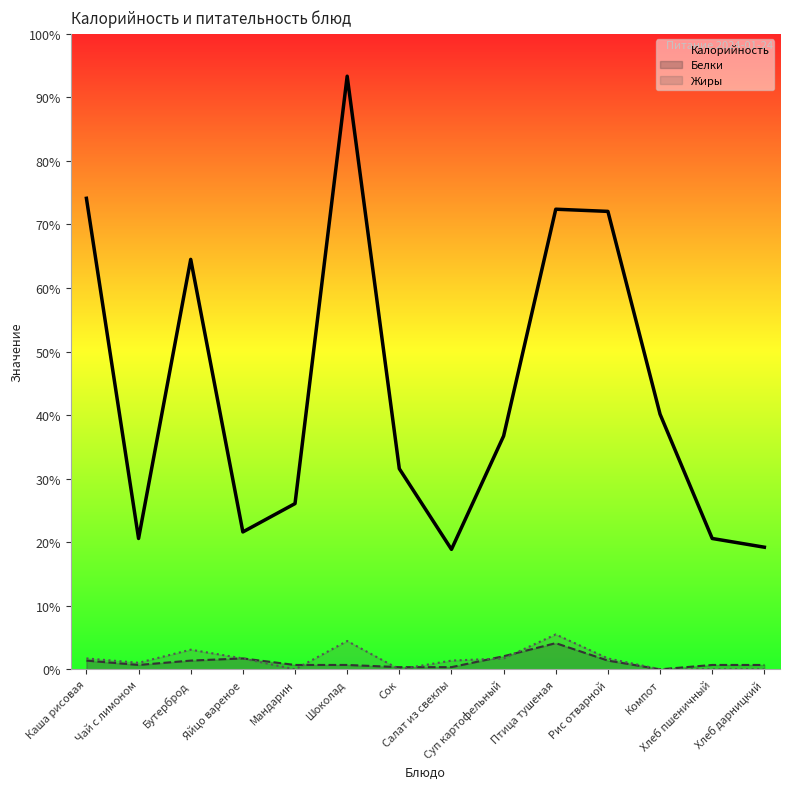

What are all the series names shown in the legend?

Калорийность, Белки, Жиры